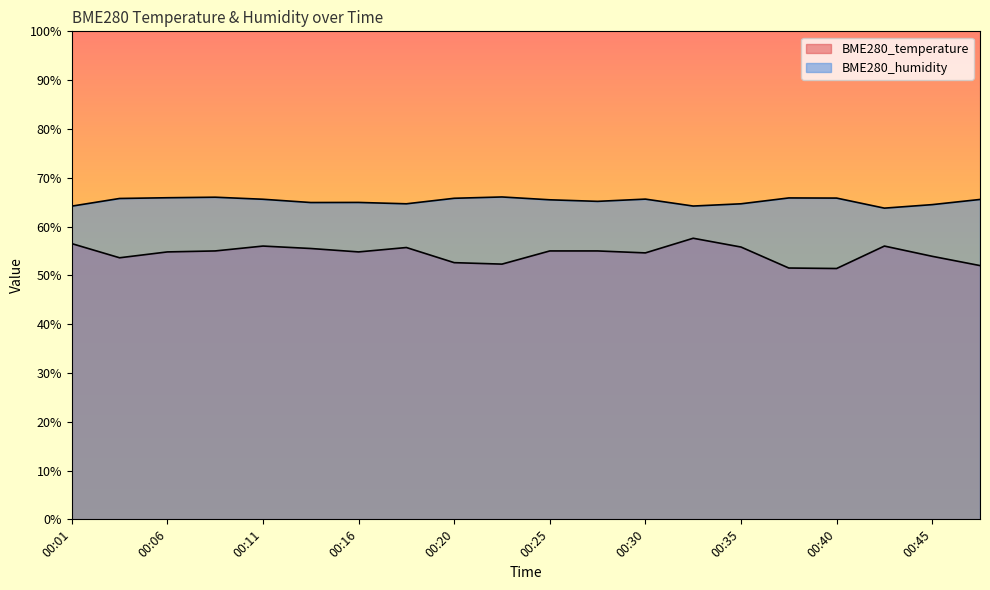

The value of BME280_temperature at 00:43 is 56.0. True or false?

True